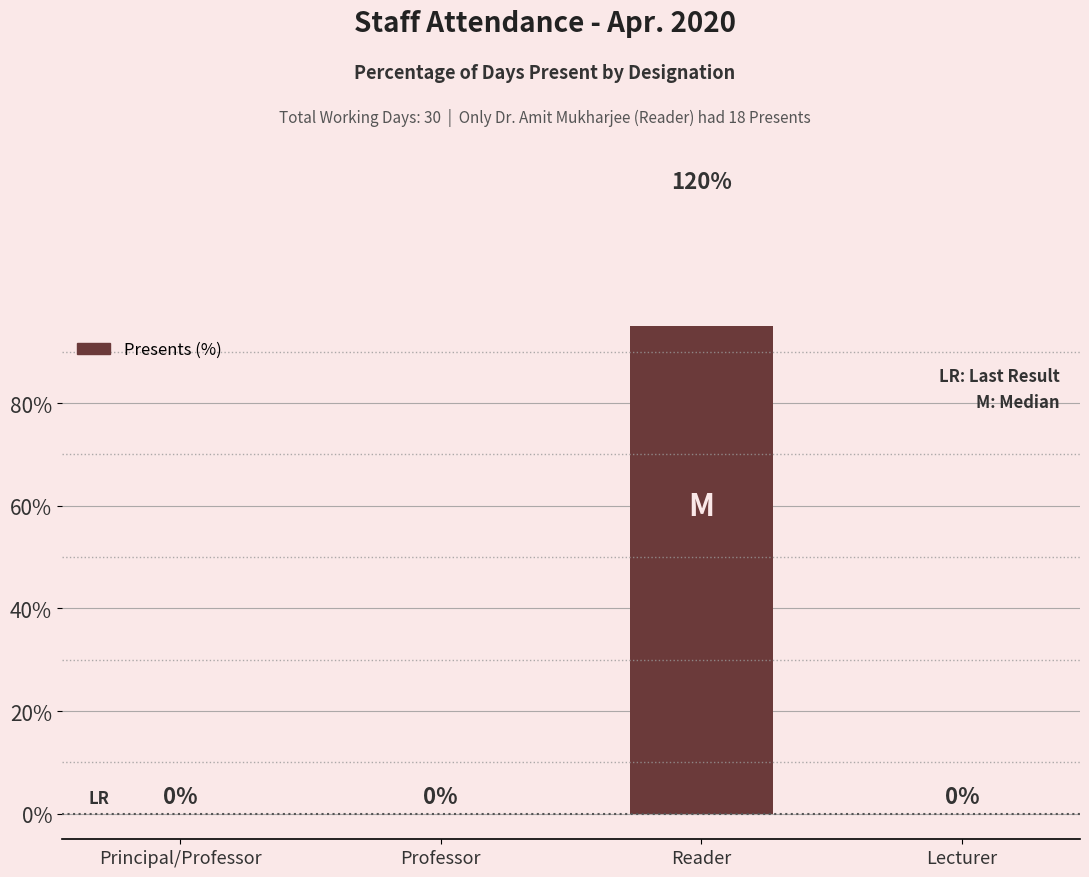

Reading left to right, extract all data points from this chart.

0	0	120	0